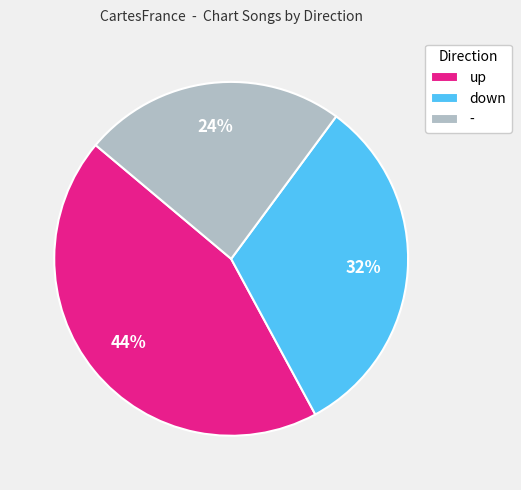

Approximately how many times larger is the value at - compared to up?

0.5